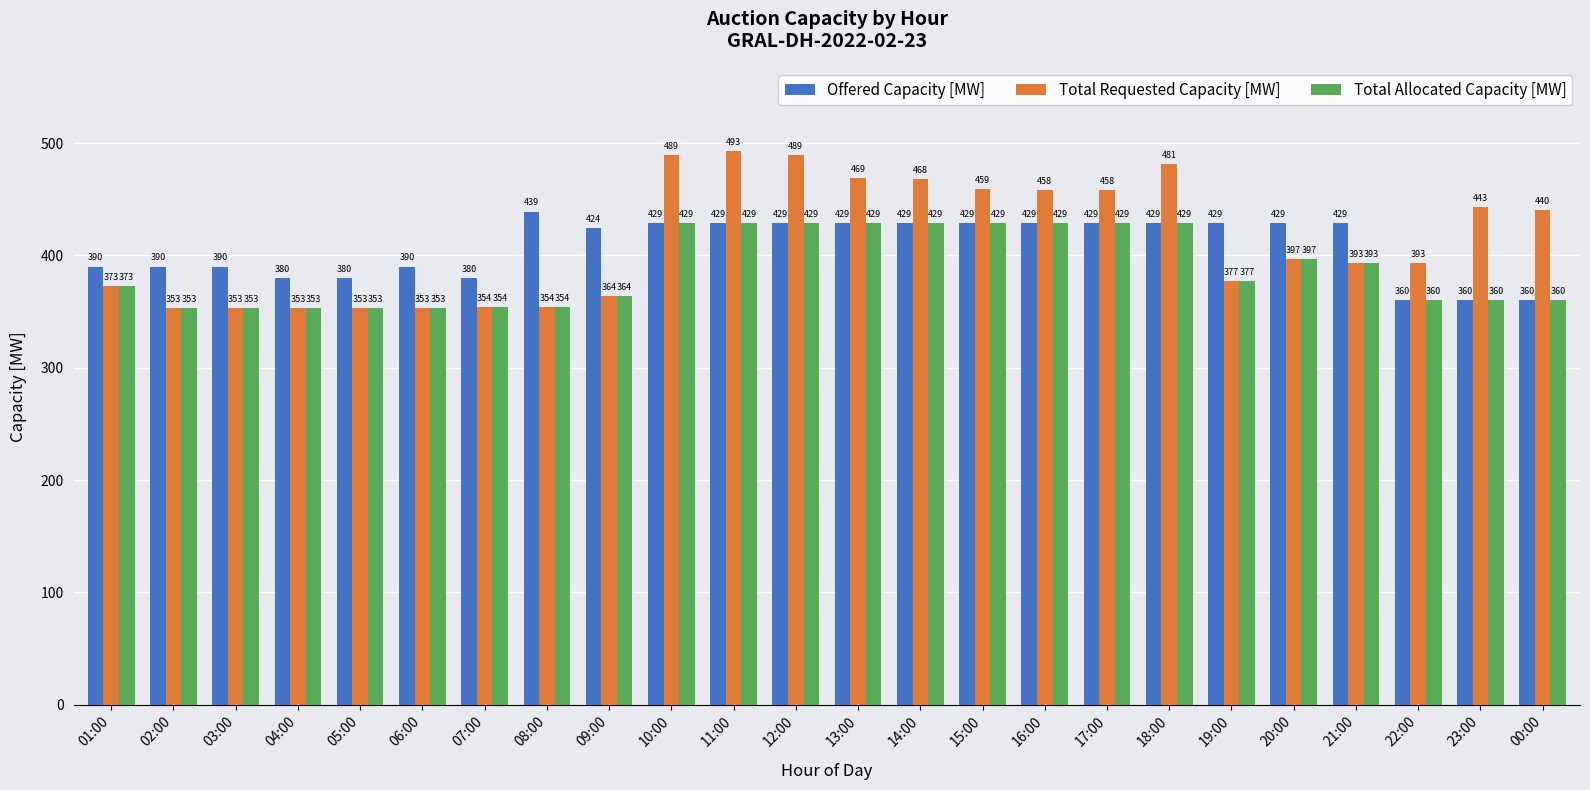

At how many categories does at least one series exceed 466?

6